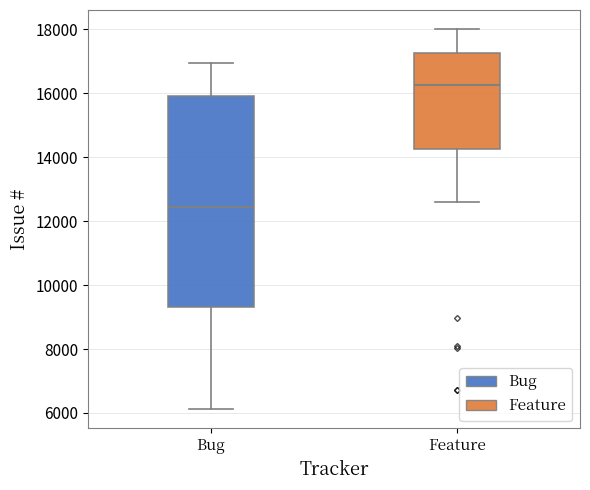

Reading left to right, transcribe this box plot: for each box, give where its median line is, the range the box spans, and where its two whiskers end, as read against the y-axis. The values are not printed on the chart, so give them approximately, as read against the axis.

Bug: median 12400, box 9400 to 16000, whiskers 6200 to 17000
Feature: median 16200, box 14200 to 17200, whiskers 12600 to 18000